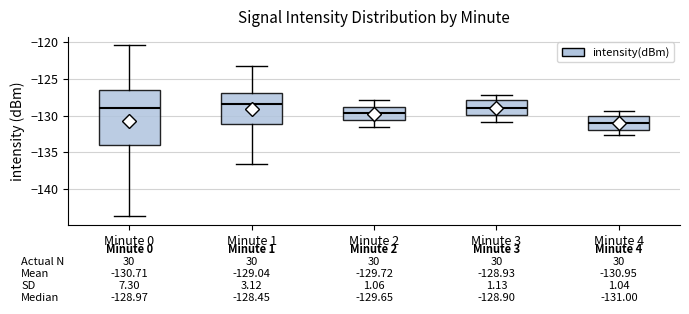

Comparing the boxes themselves (not the whiskers), which one is the tallest?

Minute 0